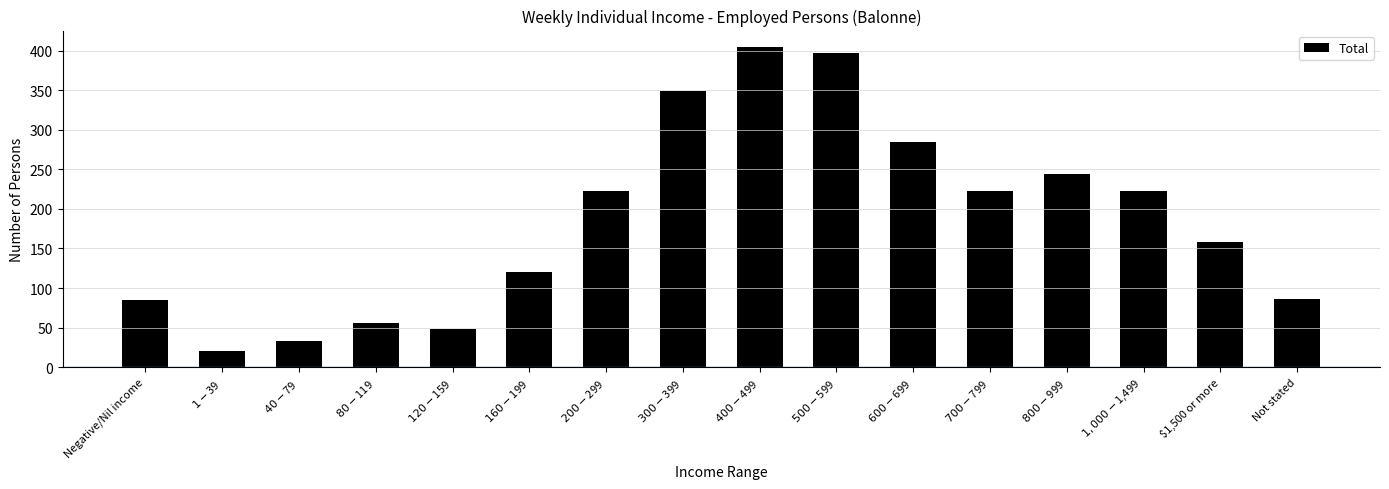

What is the difference between the maximum and minimum values?

385